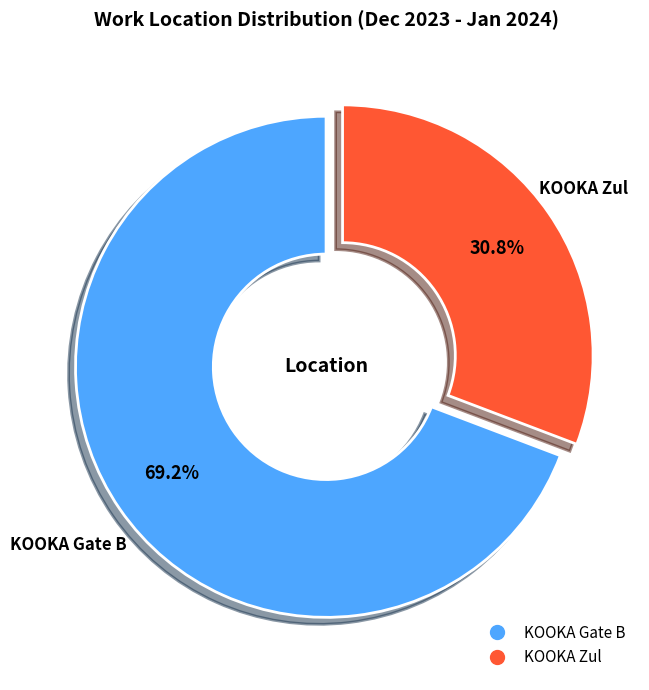

Does KOOKA Zul represent more than half of the total?

No